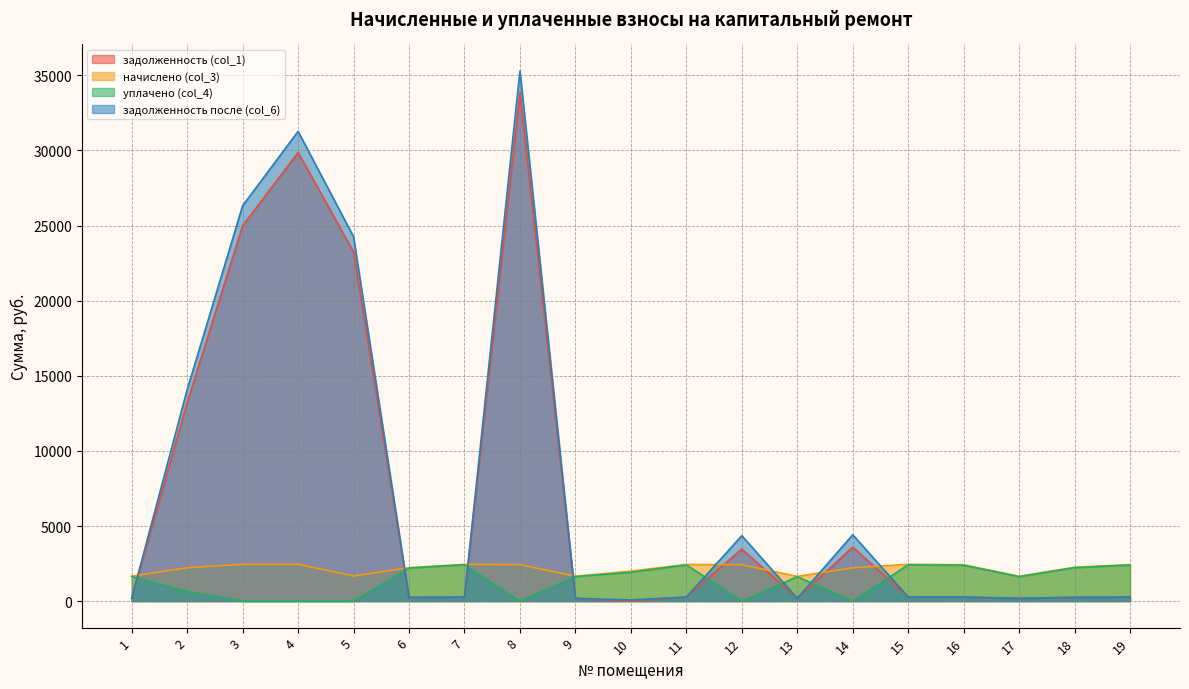

Rank the categories by задолженность после (col_6) value from highest to lowest.

8, 4, 3, 5, 2, 14, 12, 15, 11, 19, 16, 7, 18, 6, 1, 9, 17, 13, 10